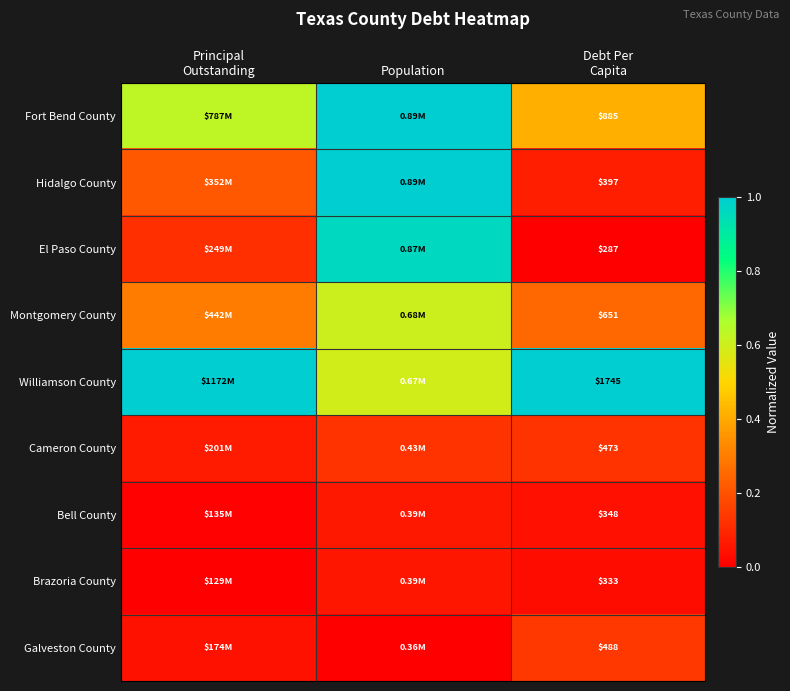

True or false: Bell County has a value of 0.1 at Debt Per Capita.

False